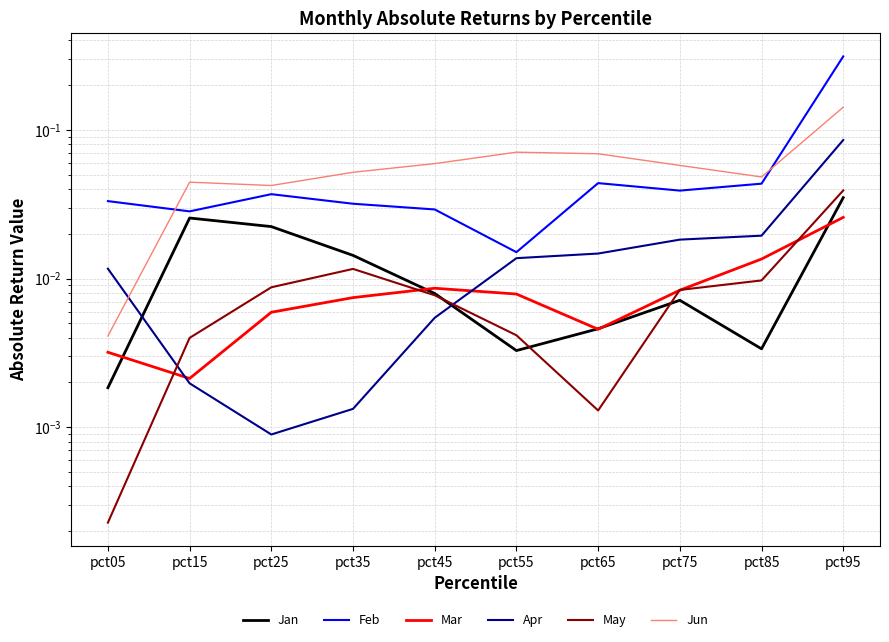

Reading left to right, list all the values displayed in this chart.

Jan: pct05=0.0	pct15=0.0	pct25=0.0	pct35=0.0	pct45=0.0	pct55=0.0	pct65=0.0	pct75=0.0	pct85=0.0	pct95=0.0
Feb: pct05=0.0	pct15=0.0	pct25=0.0	pct35=0.0	pct45=0.0	pct55=0.0	pct65=0.0	pct75=0.0	pct85=0.0	pct95=0.3
Mar: pct05=0.0	pct15=0.0	pct25=0.0	pct35=0.0	pct45=0.0	pct55=0.0	pct65=0.0	pct75=0.0	pct85=0.0	pct95=0.0
Apr: pct05=0.0	pct15=0.0	pct25=0.0	pct35=0.0	pct45=0.0	pct55=0.0	pct65=0.0	pct75=0.0	pct85=0.0	pct95=0.1
May: pct05=0.0	pct15=0.0	pct25=0.0	pct35=0.0	pct45=0.0	pct55=0.0	pct65=0.0	pct75=0.0	pct85=0.0	pct95=0.0
Jun: pct05=0.0	pct15=0.0	pct25=0.0	pct35=0.1	pct45=0.1	pct55=0.1	pct65=0.1	pct75=0.1	pct85=0.0	pct95=0.1